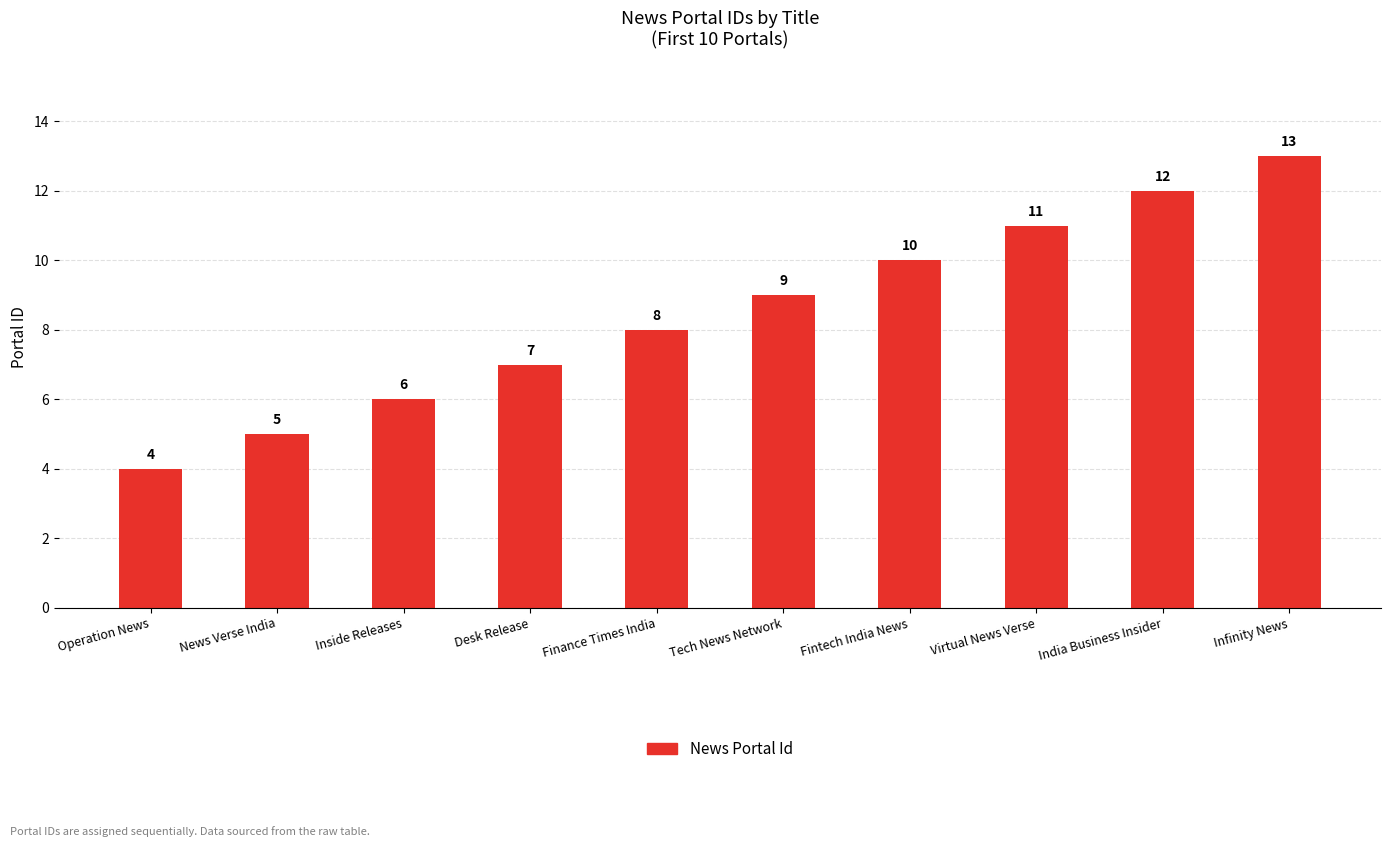

At which label is the value closest to 8?

Finance Times India